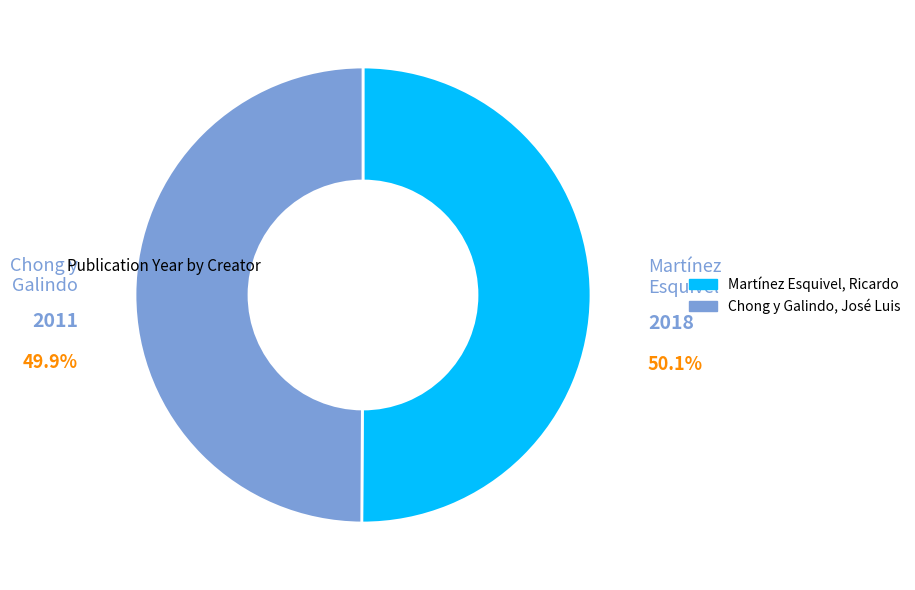

Rank the categories by value from highest to lowest.

Martínez Esquivel, Ricardo, Chong y Galindo, José Luis